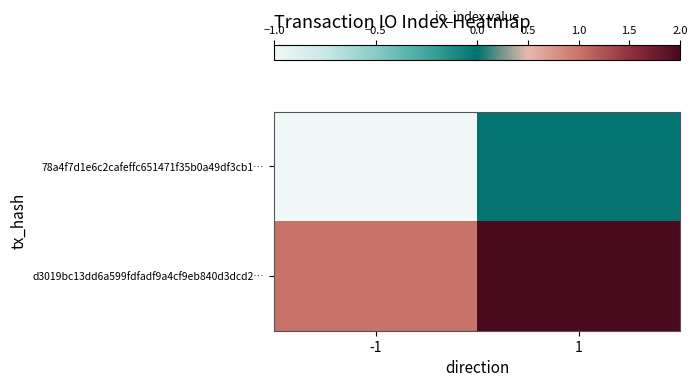

At which category is the sum across all series the highest?

1